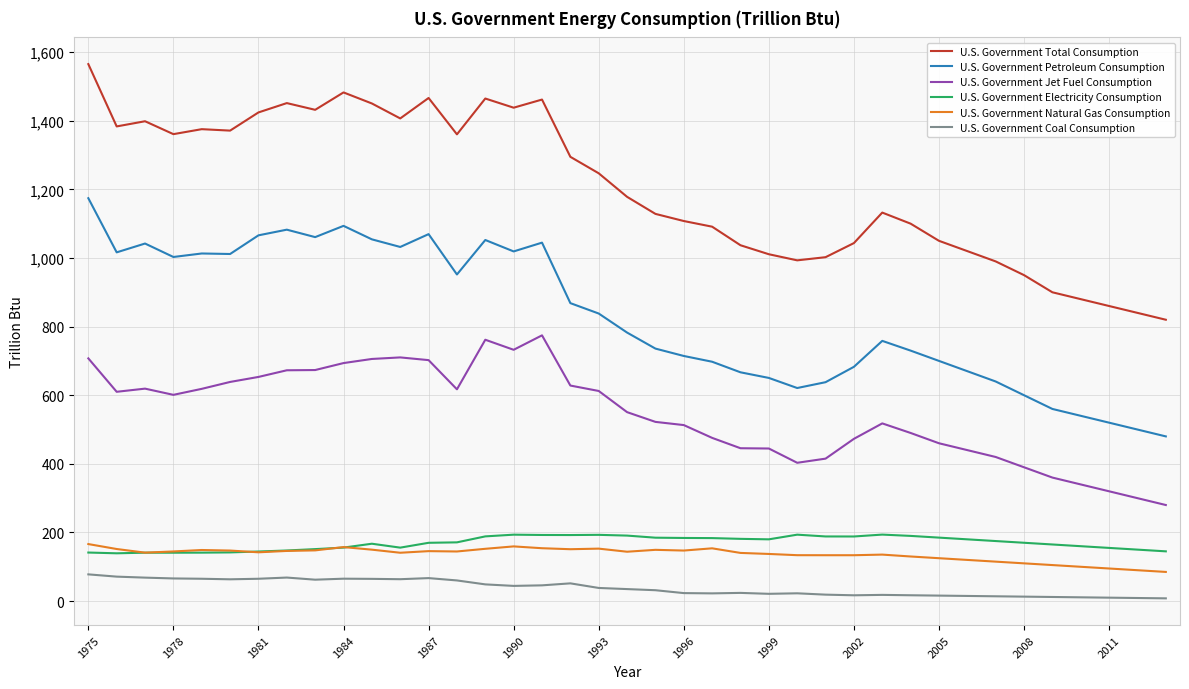

True or false: U.S. Government Electricity Consumption and U.S. Government Petroleum Consumption cross at least once.

False